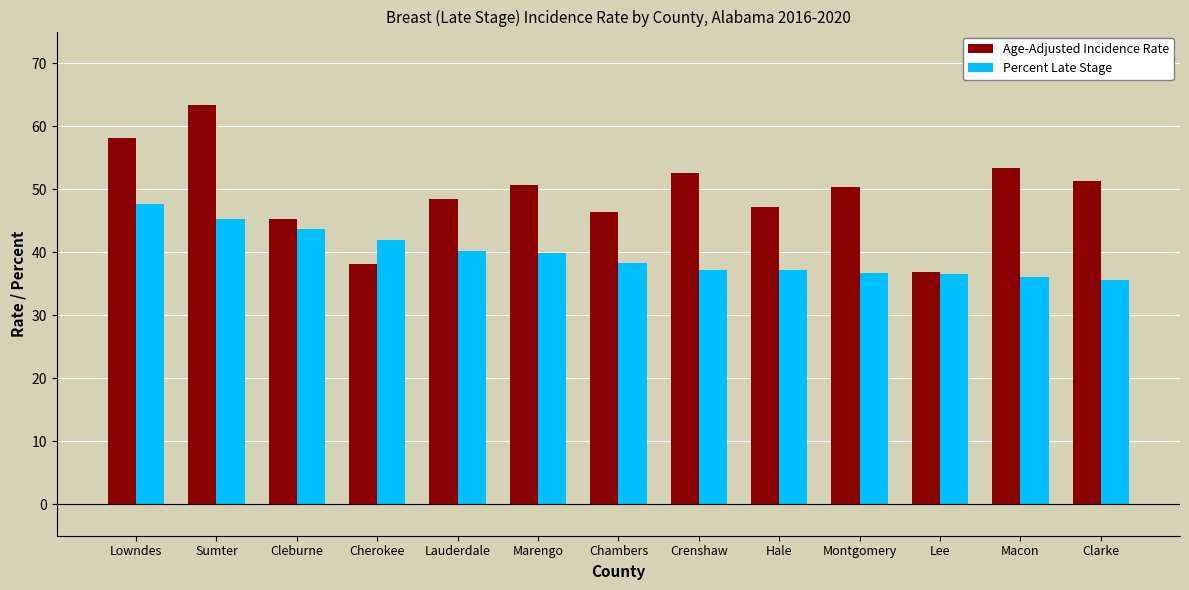

How many values in the Age-Adjusted Incidence Rate series are below 50?

6